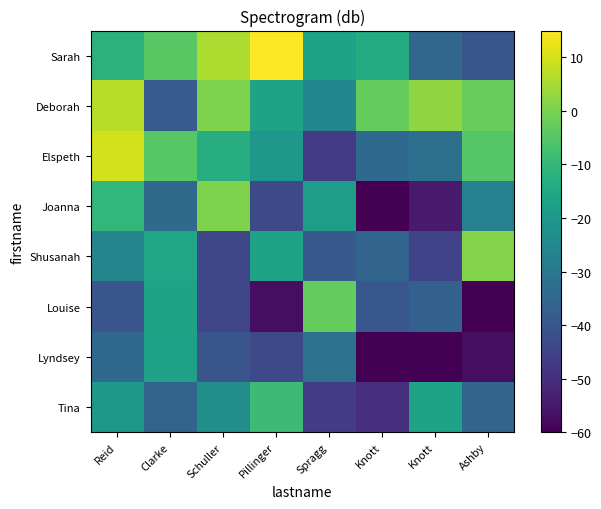

Which has a higher value, Ashby or Spragg?

Ashby